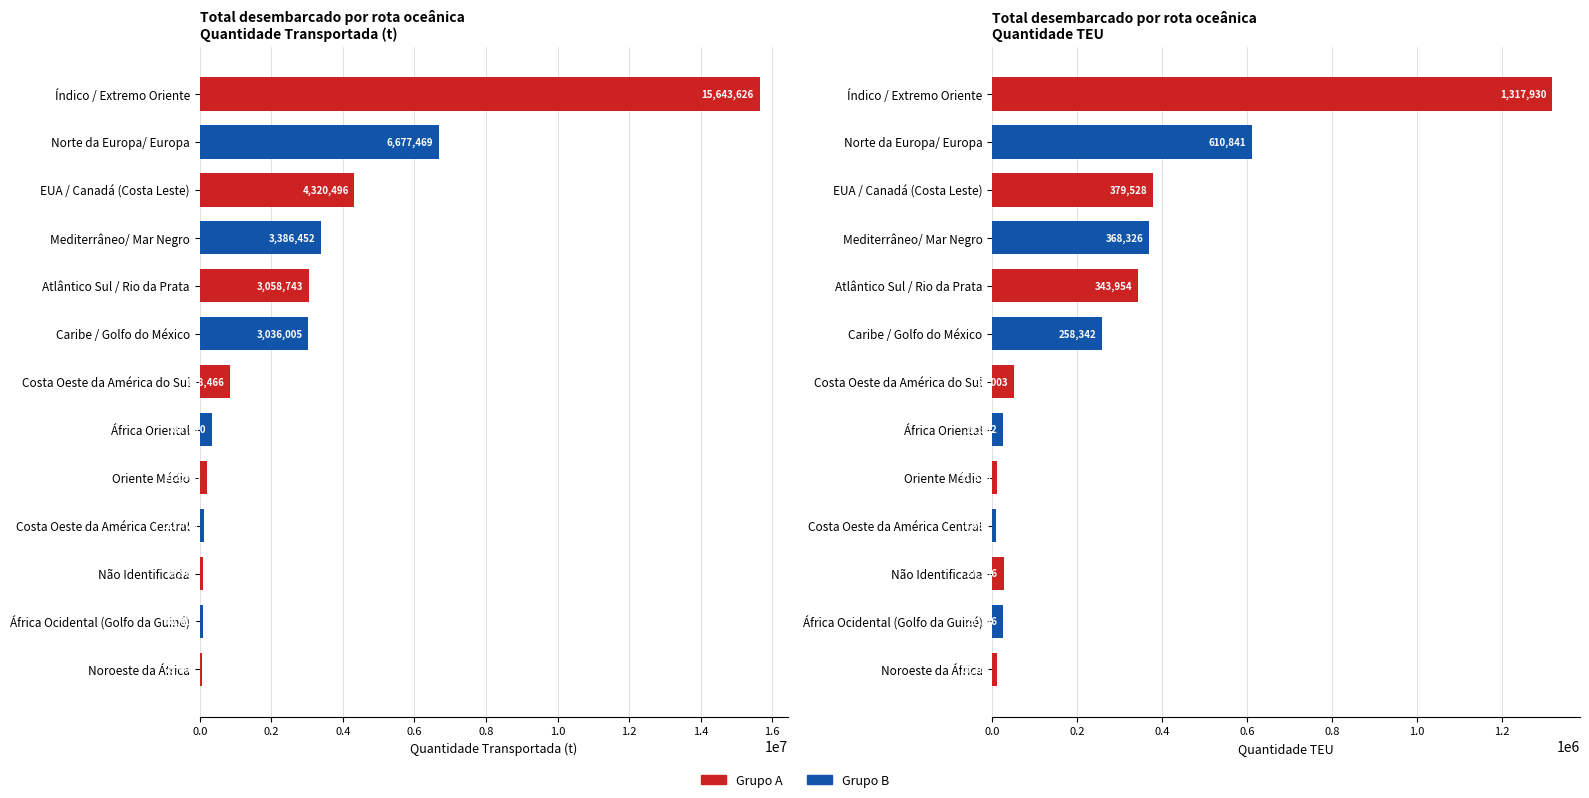

Which series has the widest spread of values?

Quantidade Transportada (t)